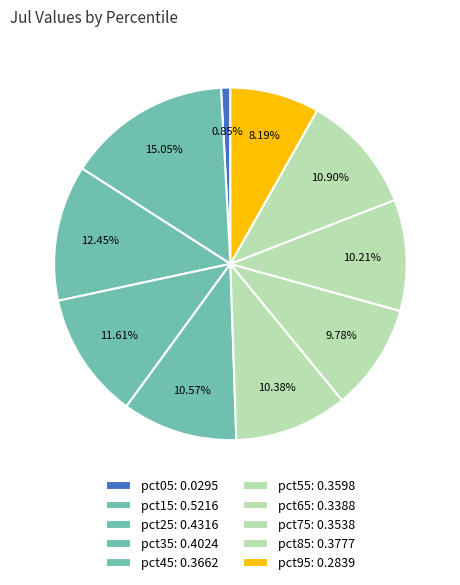

Count the number of slices in the pie.

10